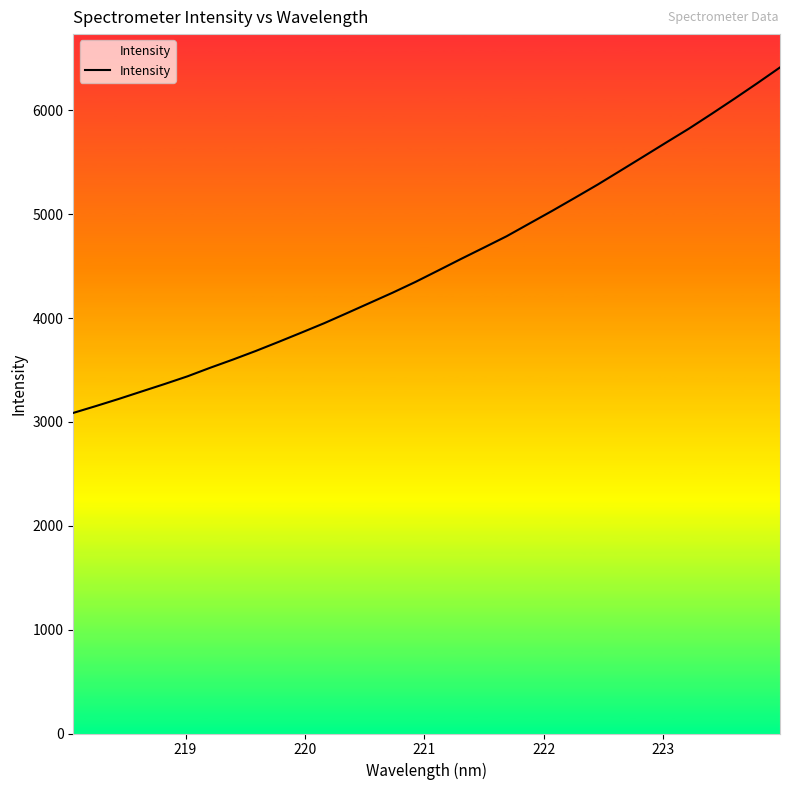

What is the smallest value displayed?

3086.3